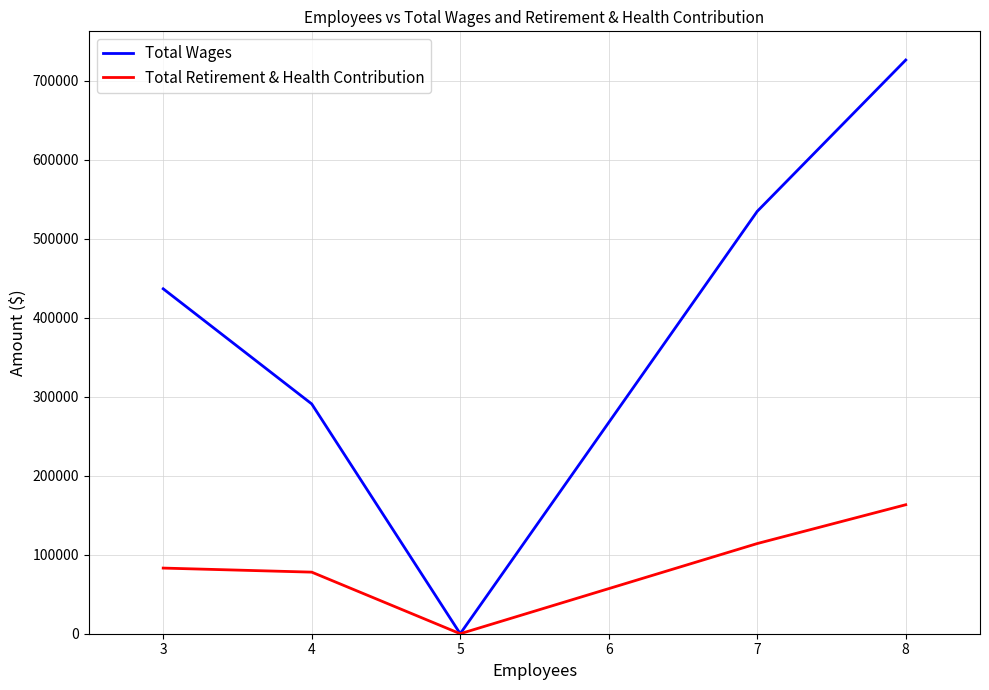

What are all the series names shown in the legend?

Total Wages, Total Retirement & Health Contribution